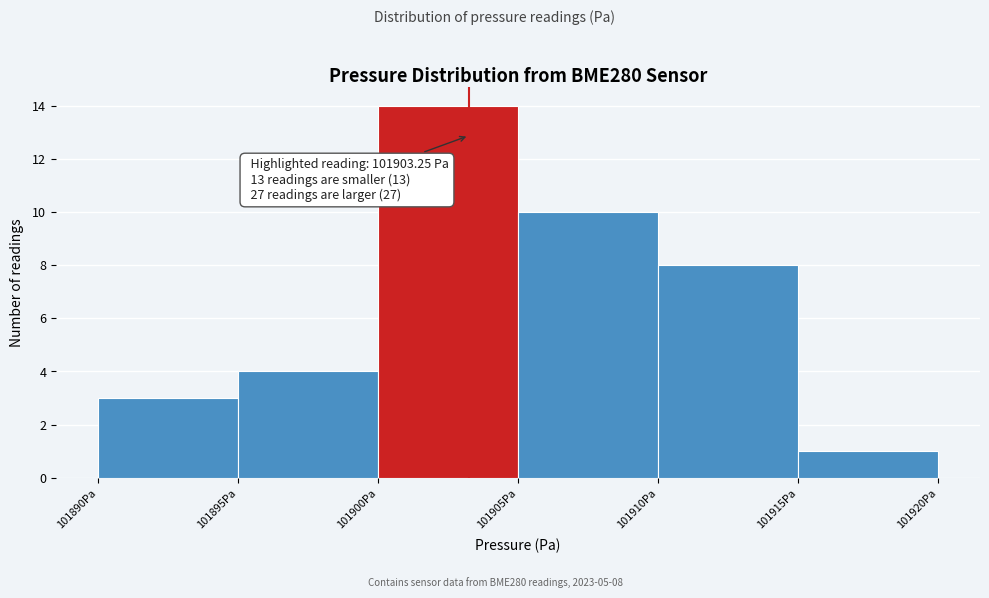

Over which range of the x-axis is the bar tallest?

101900 to 101905